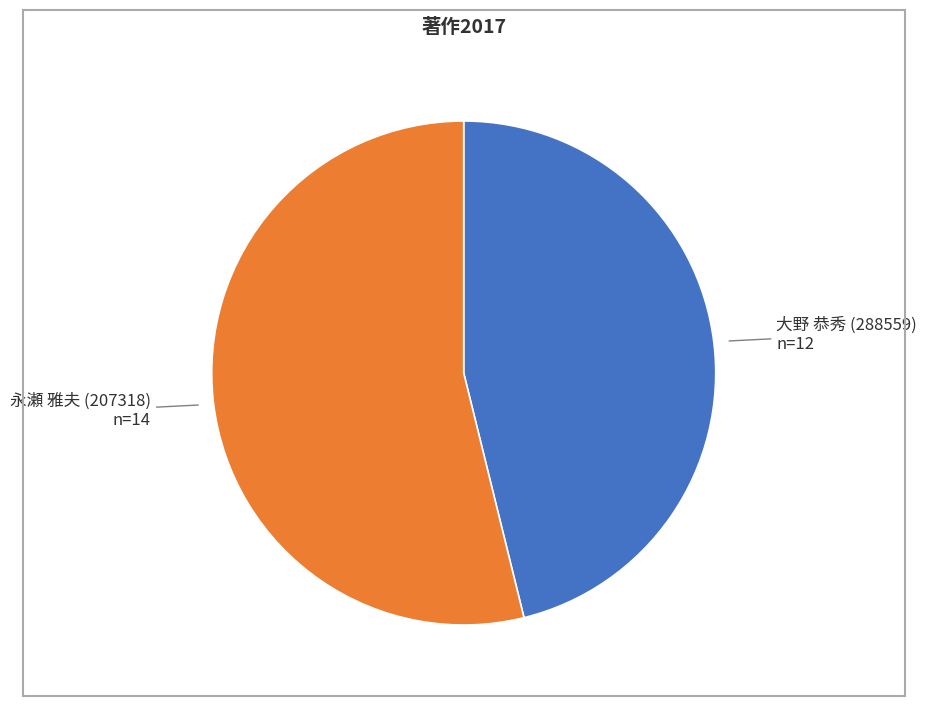

Does any single category account for the majority?

Yes